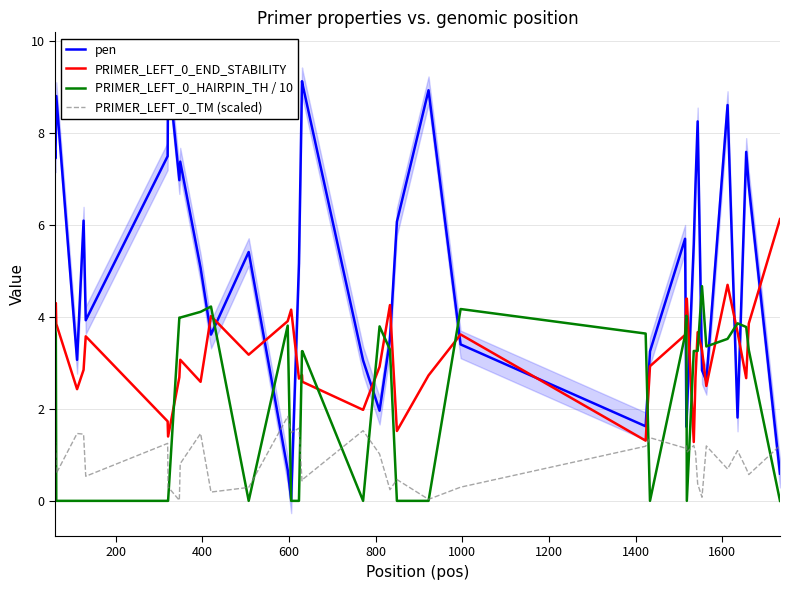

What is the maximum value for PRIMER_LEFT_0_TM (scaled)?

1.8